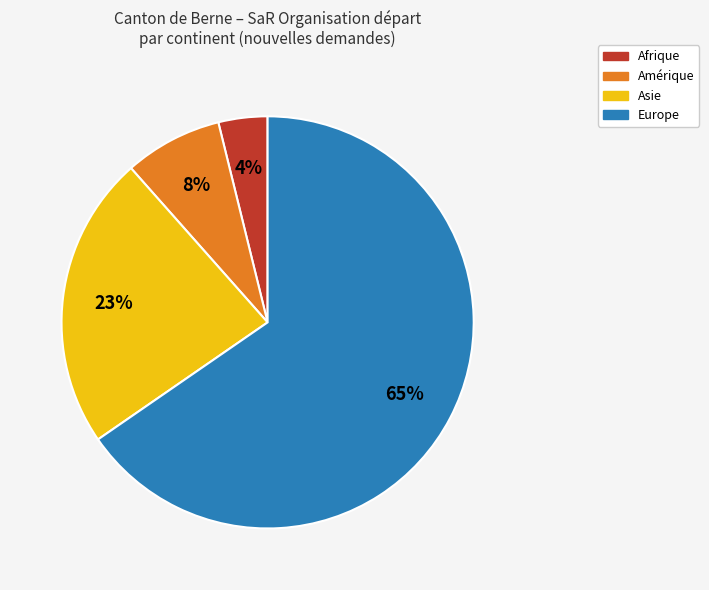

To the nearest percent, what is the average slice percentage?

25%